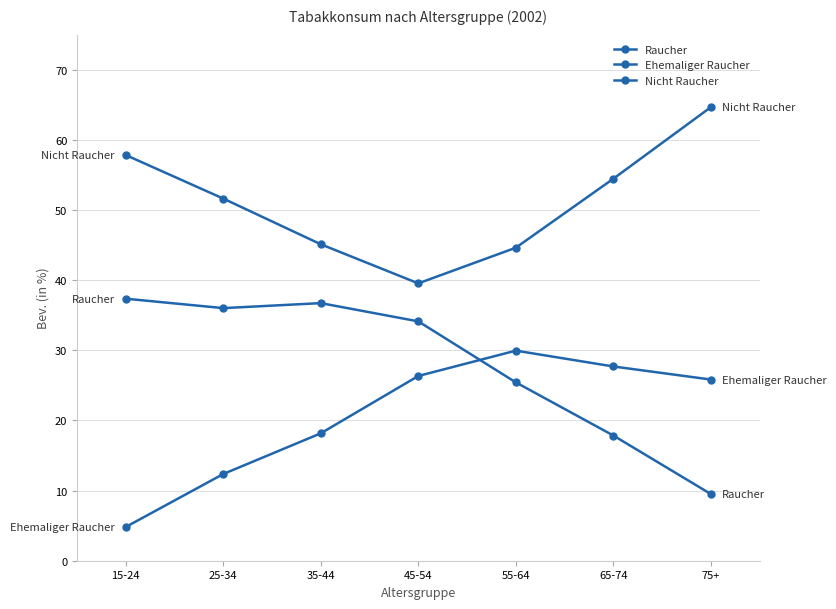

How many data points in Nicht Raucher are above 51?

4